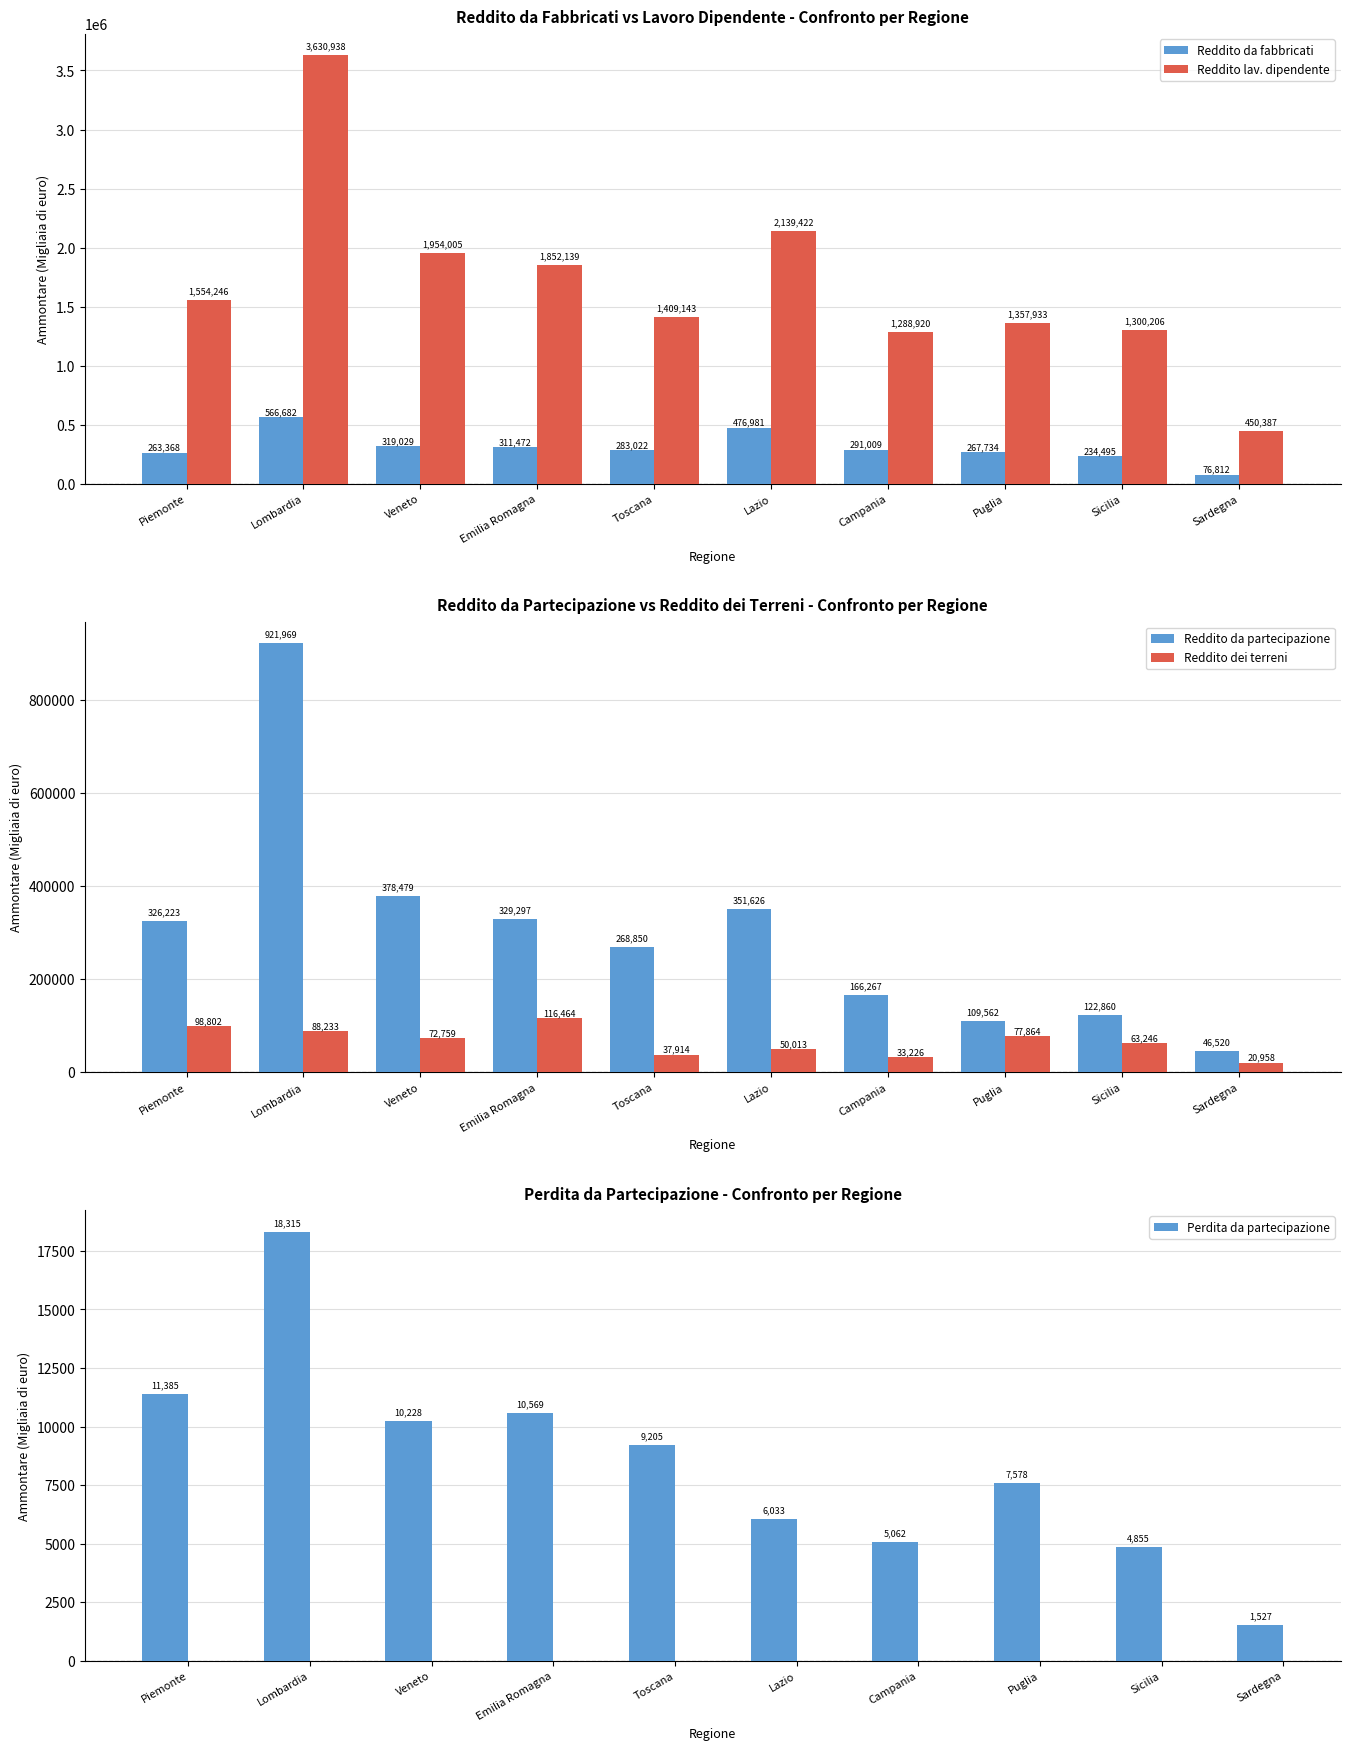

What is the spread (max minus min) of values at Toscana?

1399938